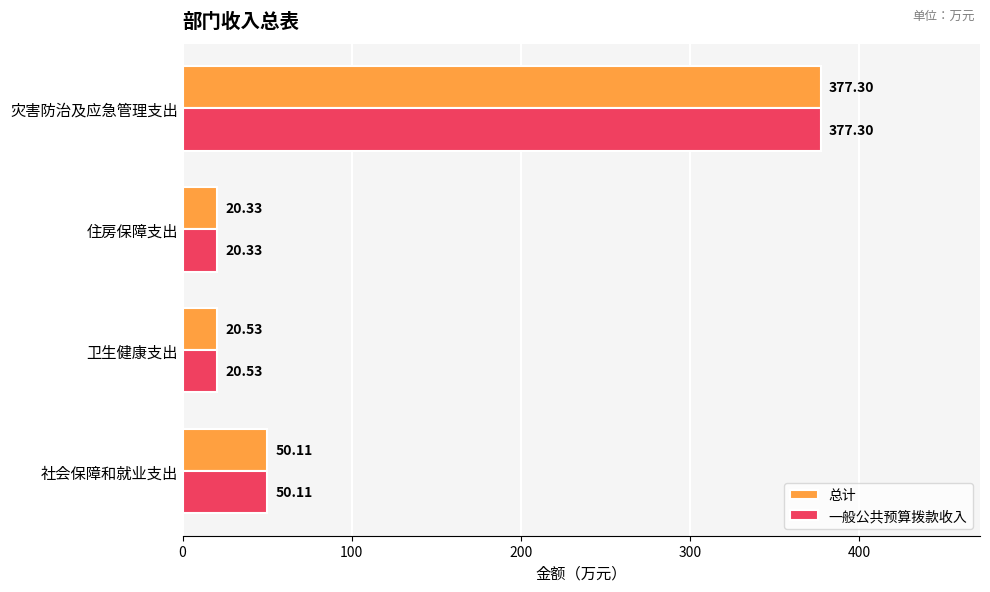

Rank the categories by 总计 value from lowest to highest.

住房保障支出, 卫生健康支出, 社会保障和就业支出, 灾害防治及应急管理支出